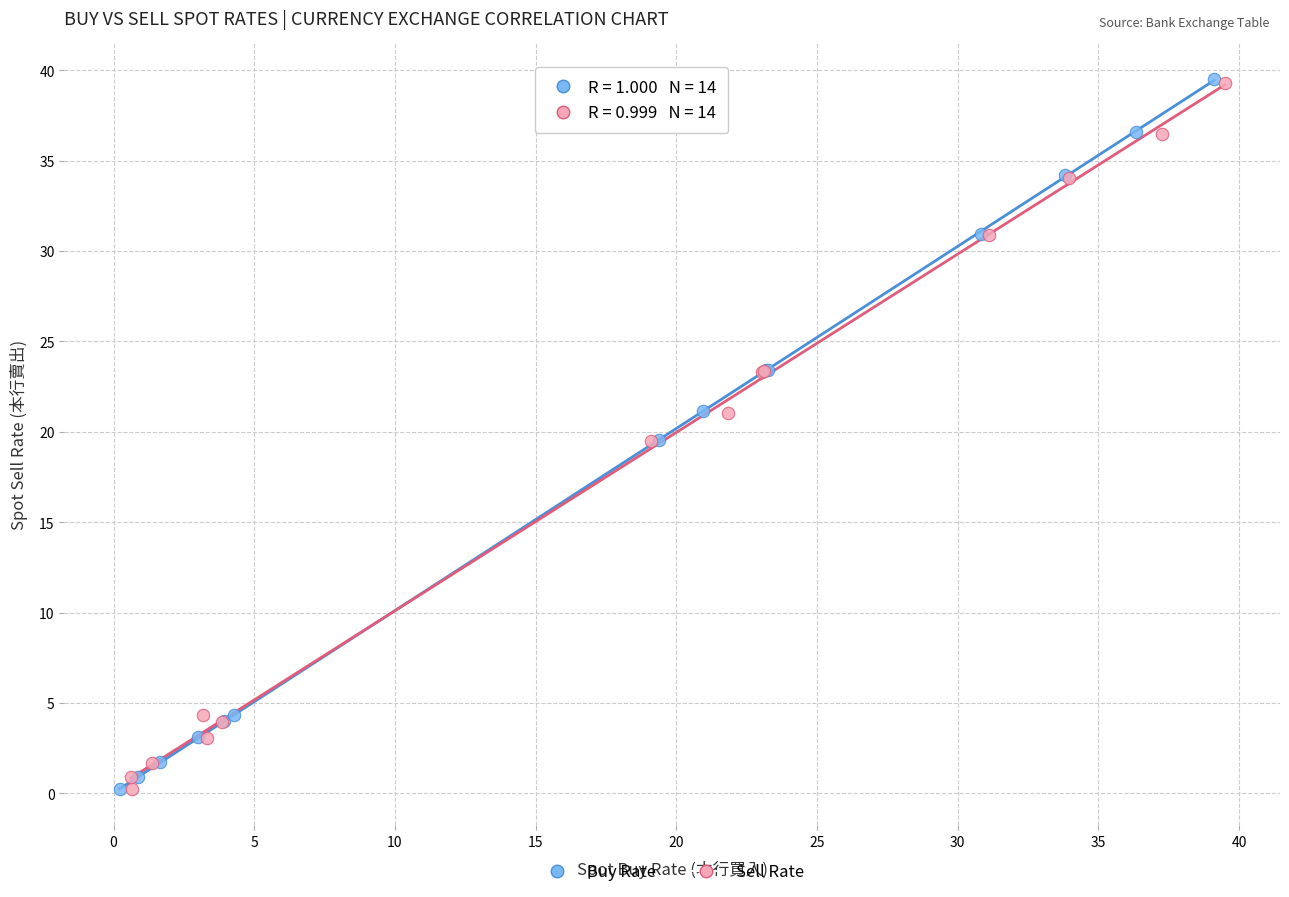

Which series has the widest spread of Y values?

Buy Rate